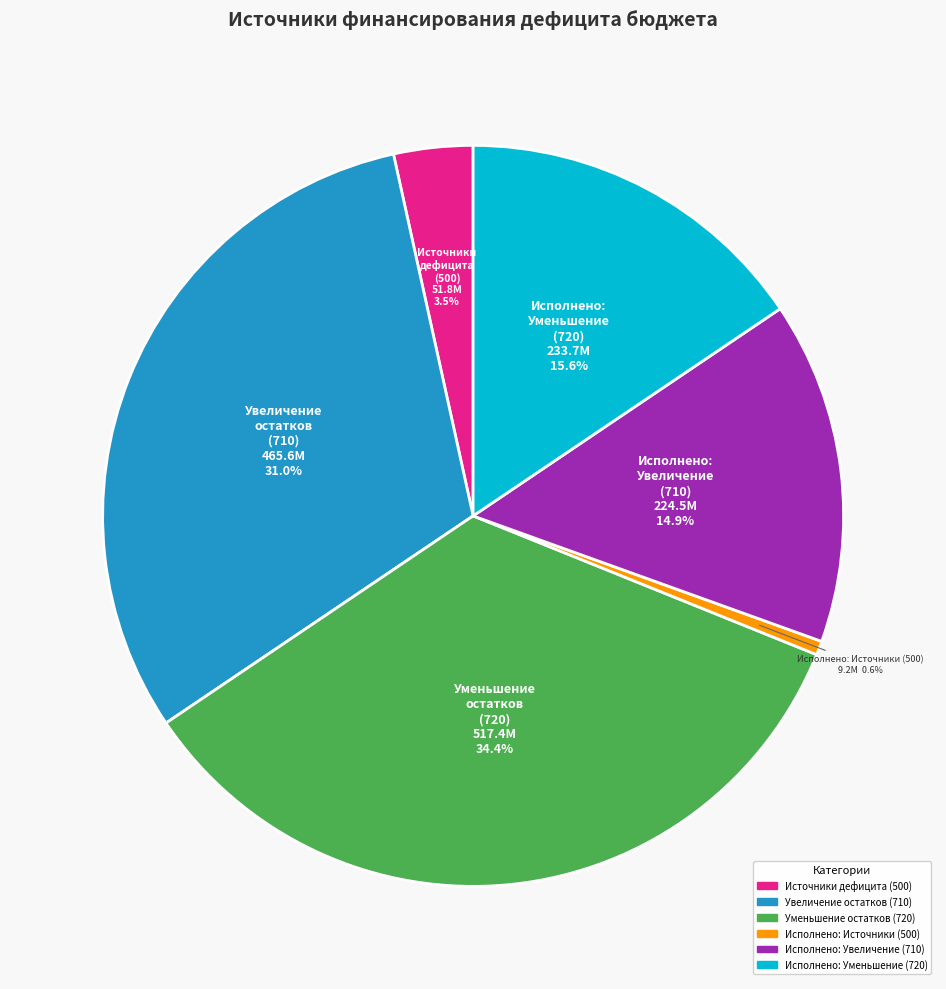

What portion of the pie excludes Уменьшение остатков (720)?

65.6%